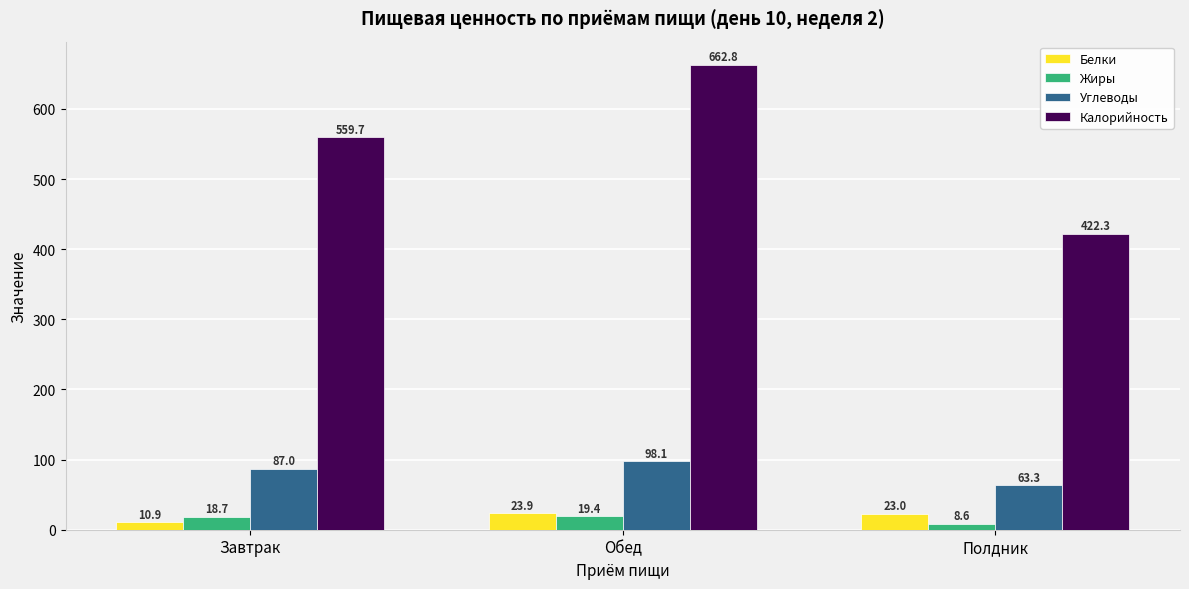

Reading left to right, what are all the values shown in this chart?

Белки: 10.9	23.9	23.0
Жиры: 18.7	19.4	8.6
Углеводы: 87.0	98.1	63.3
Калорийность: 559.7	662.8	422.3